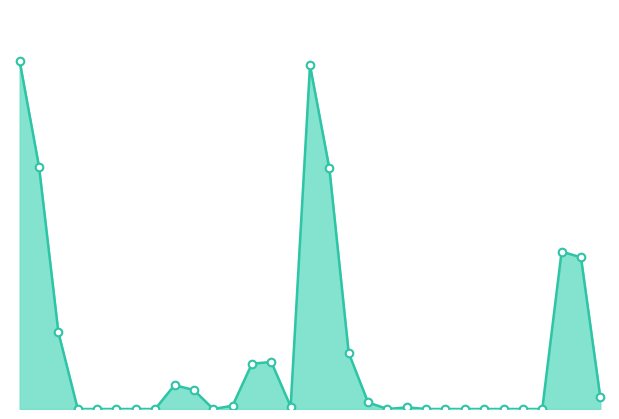

How many lines are shown in the chart?

1